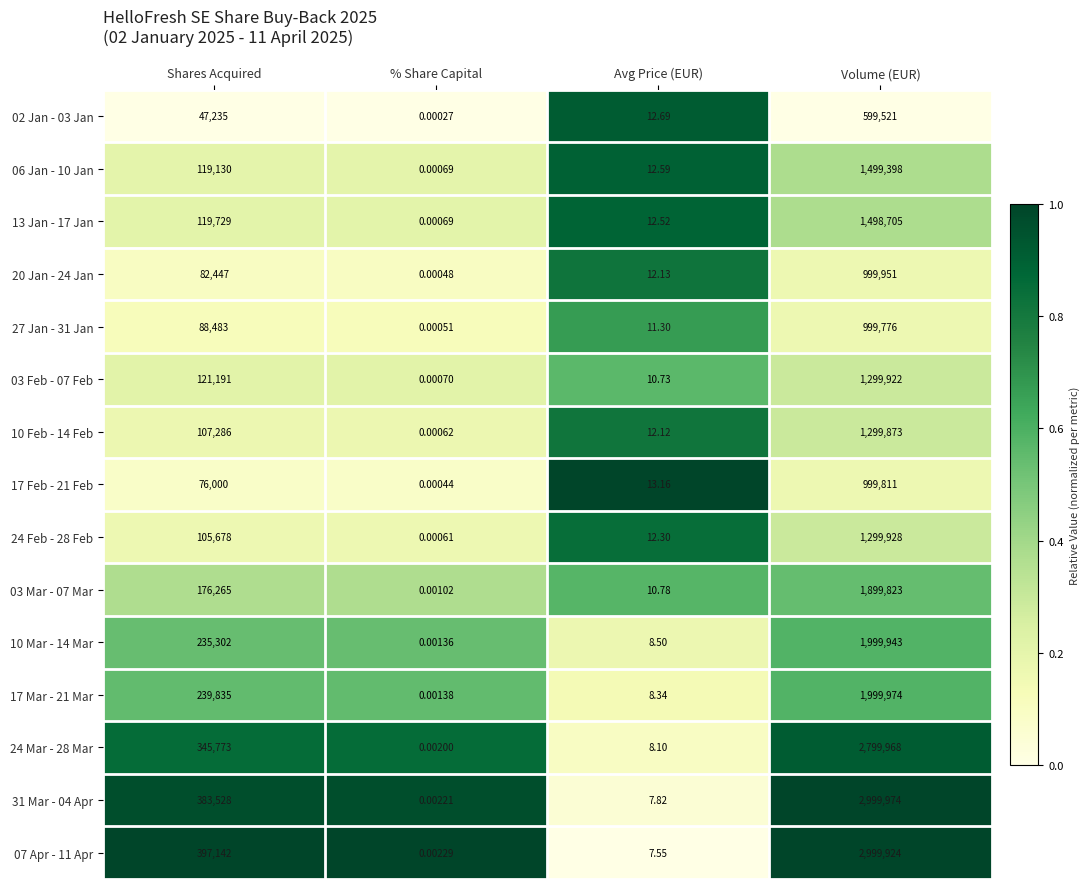

How many series are shown in this chart?

15